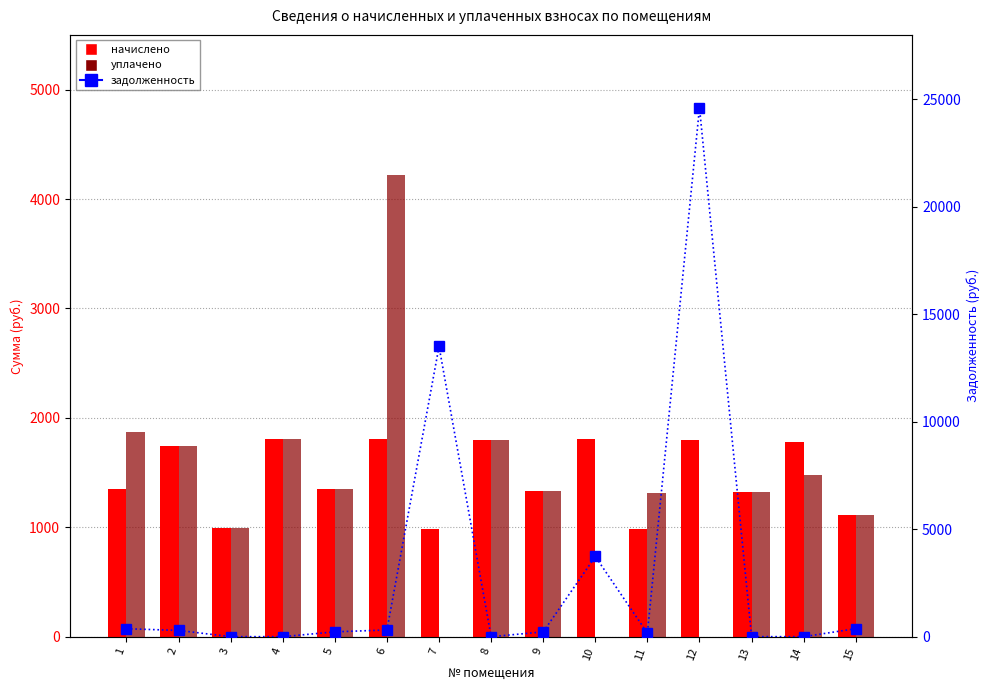

Is it true that уплачено equals 1309.2 at 11?

True